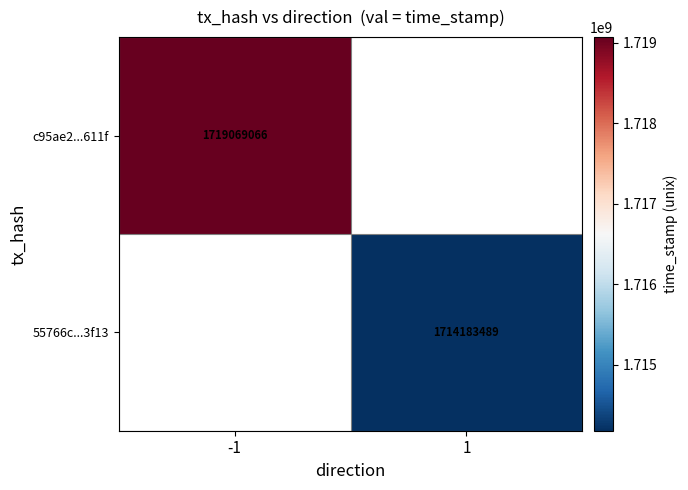

What is the smallest value displayed?

1714183489.0